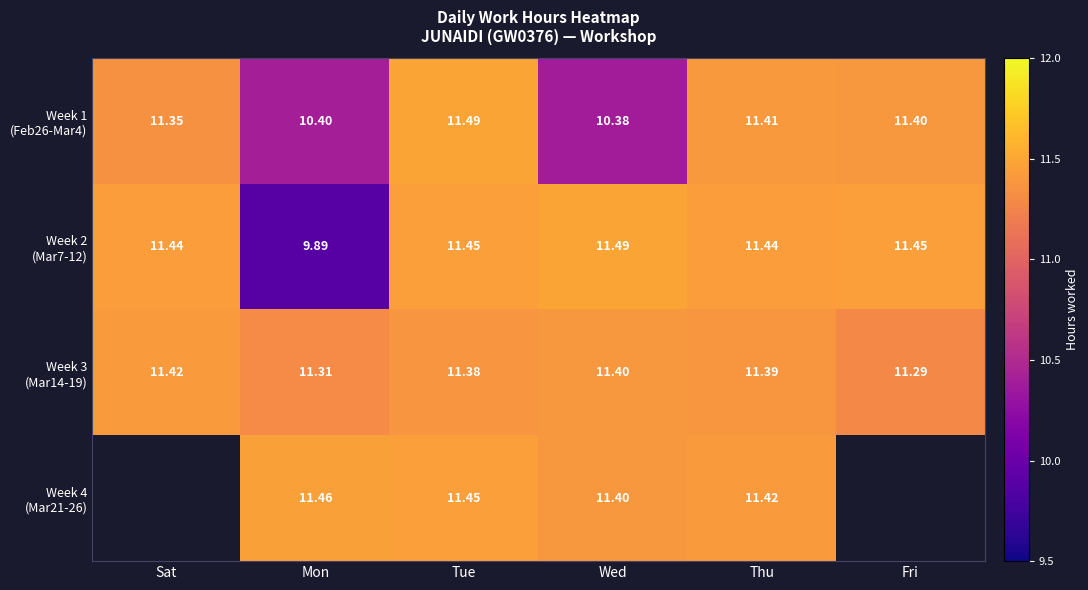

At which label does Week 4 (Mar21-26) first exceed 11?

Mon